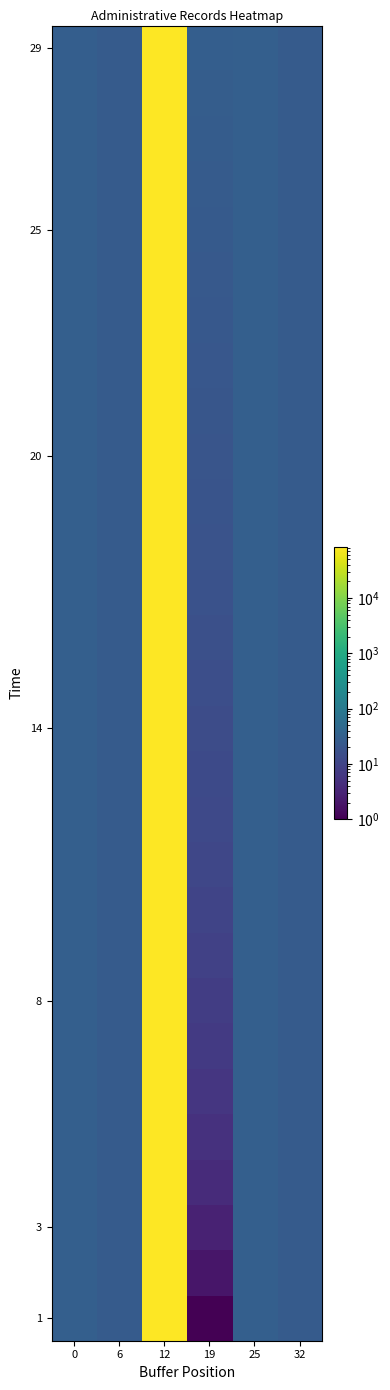

At how many categories does at least one series exceed 4002?

1